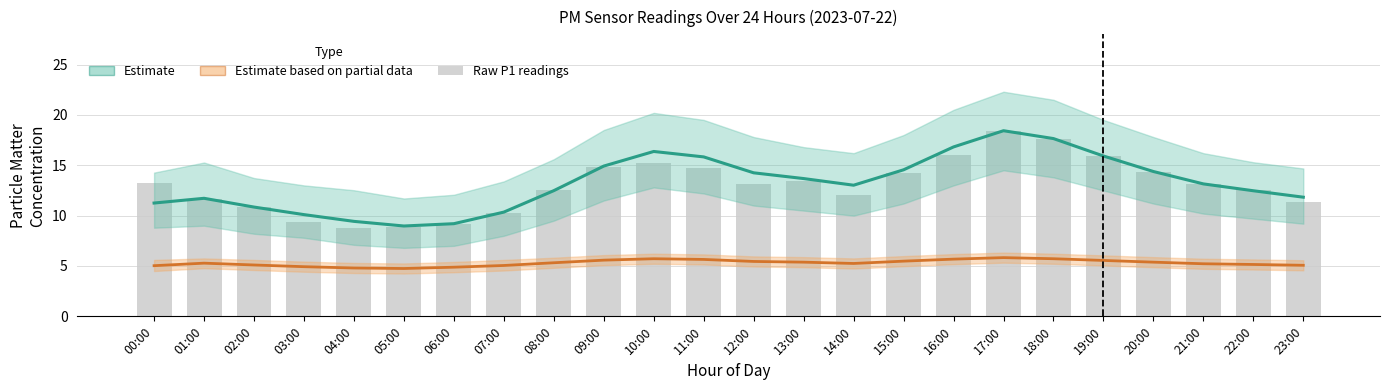

Count the number of values greater than 13.

13